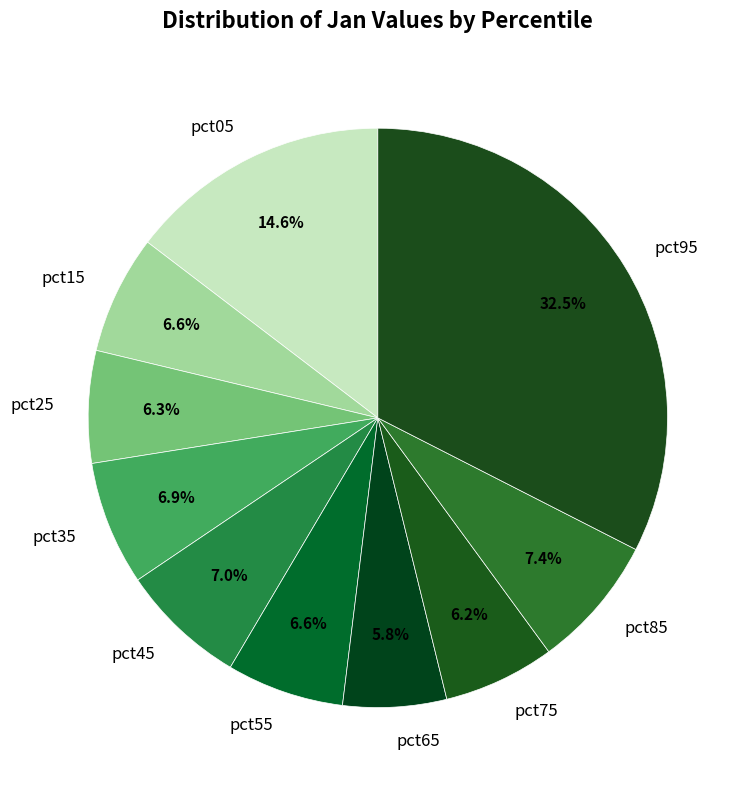

To the nearest percent, what is the combined percentage of pct25 and pct95?

39%